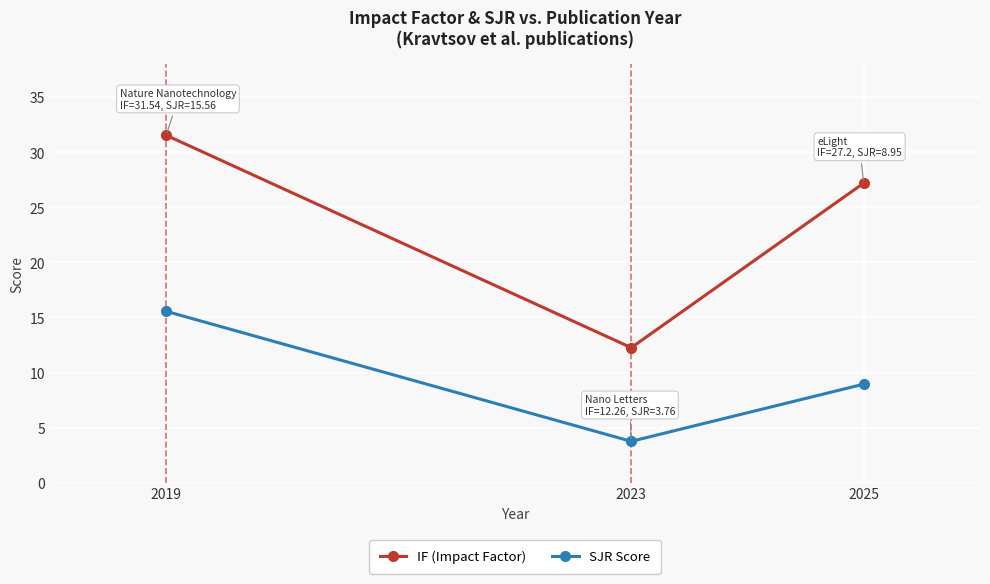

What is the difference between the maximum and minimum values in the IF (Impact Factor) series?

19.3